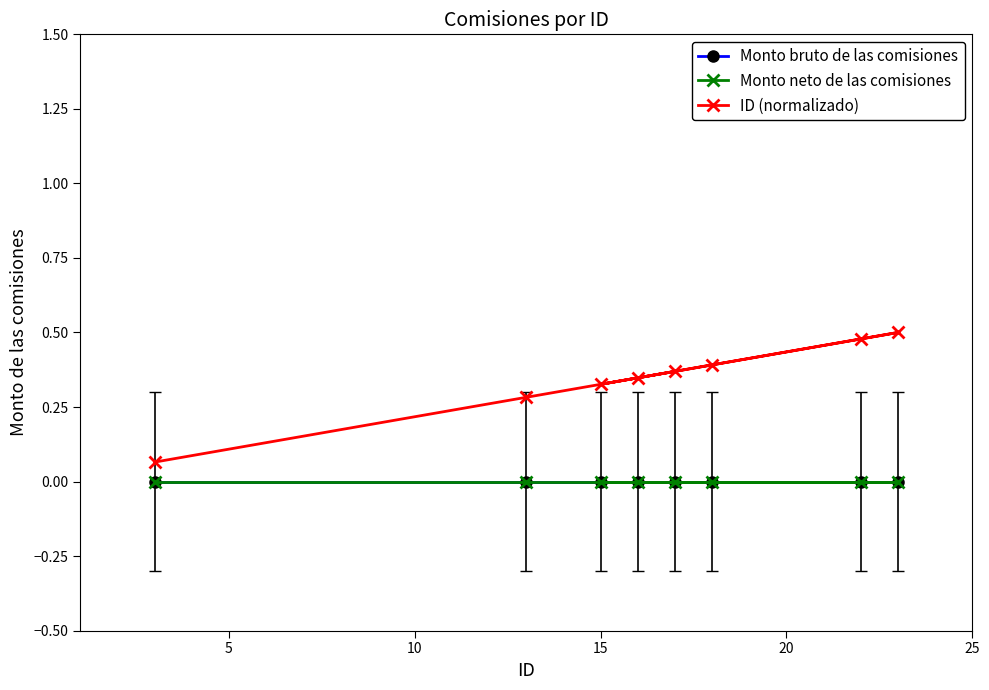

What is the difference between the maximum and minimum values in the ID (normalizado) series?

0.4